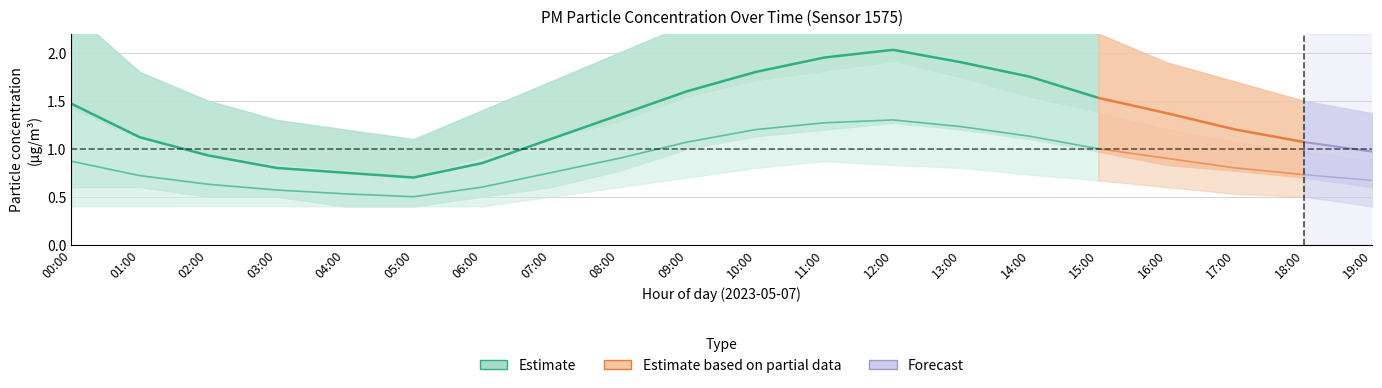

True or false: P2_upper has a value of 0.9 at 02:00.

True